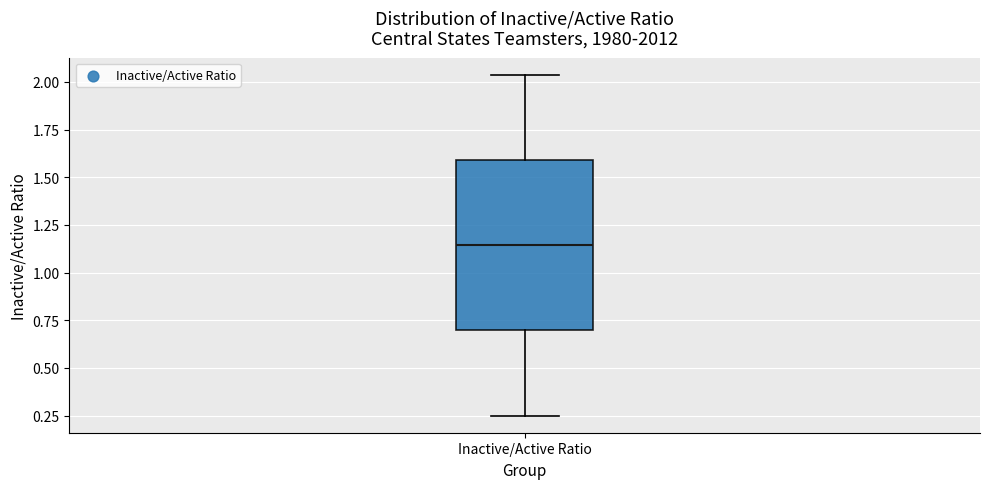

Transcribe this box plot: give where the median line is, the range the box spans, and where the two whiskers end, as read against the y-axis. The values are not printed on the chart, so give them approximately, as read against the axis.

median 1.15, box 0.70 to 1.60, whiskers 0.25 to 2.05